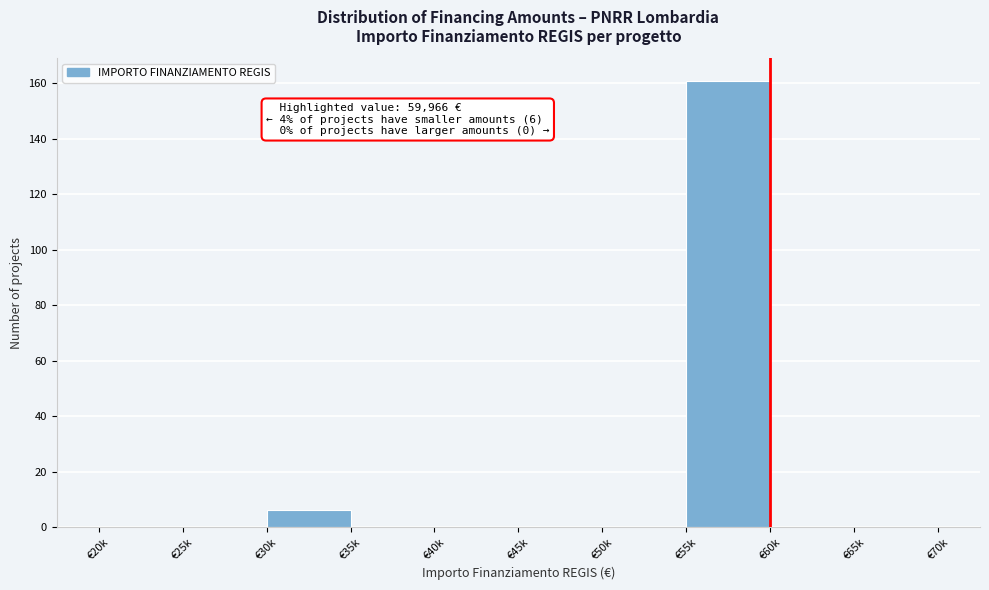

Reading left to right, extract all data points from this chart.

€20k=0	€25k=0	€30k=6	€35k=0	€40k=0	€45k=0	€50k=0	€55k=161	€60k=0	€65k=0